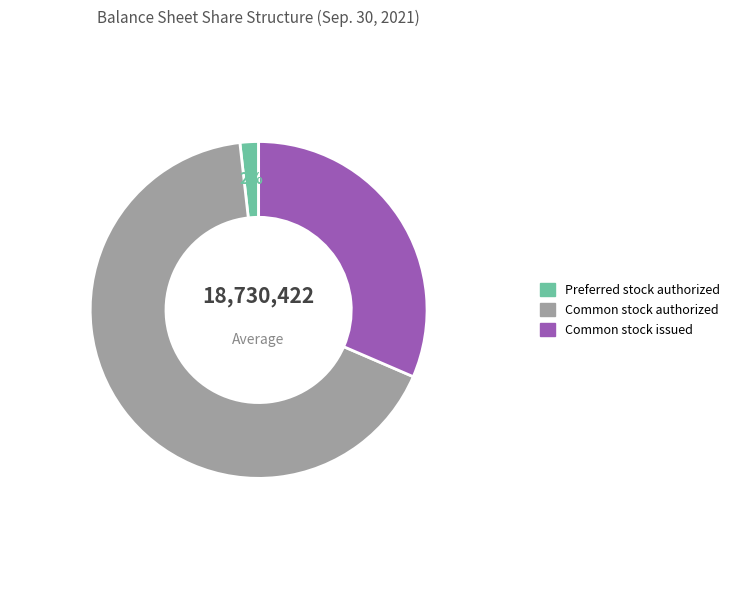

How many slices are in this pie chart?

3